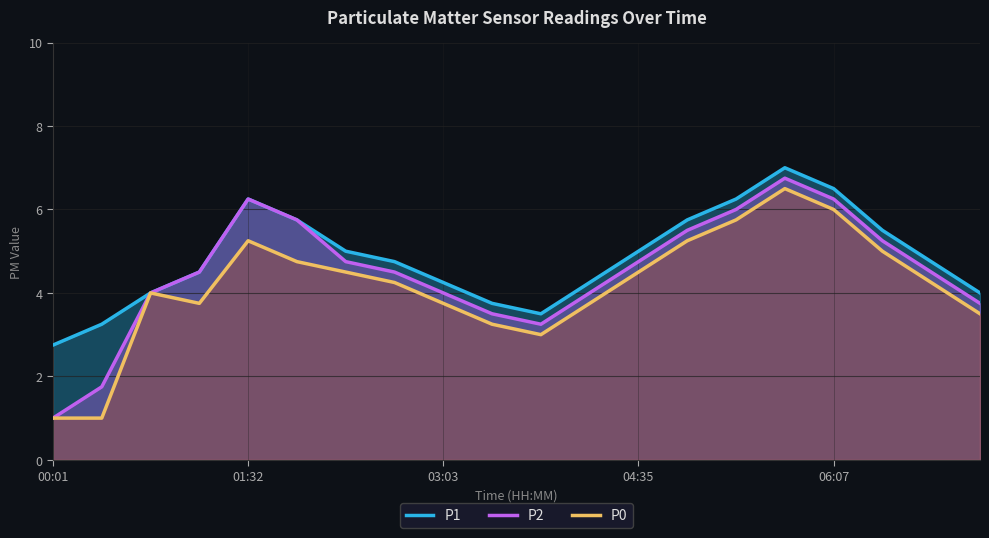

The P1 series shows 4.4 at 00:01. True or false?

False